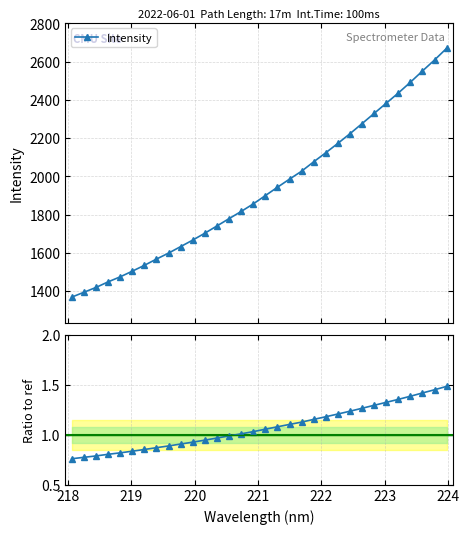

Is this an area chart (filled region under the line)?

No